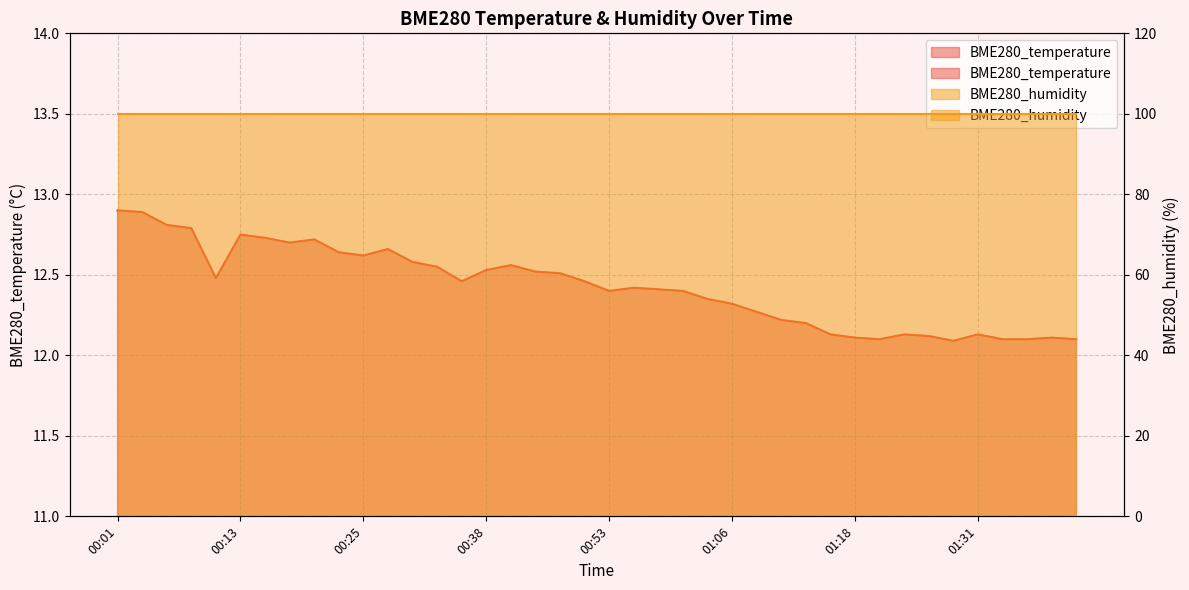

True or false: the data has more than 0 interior local peaks.

True